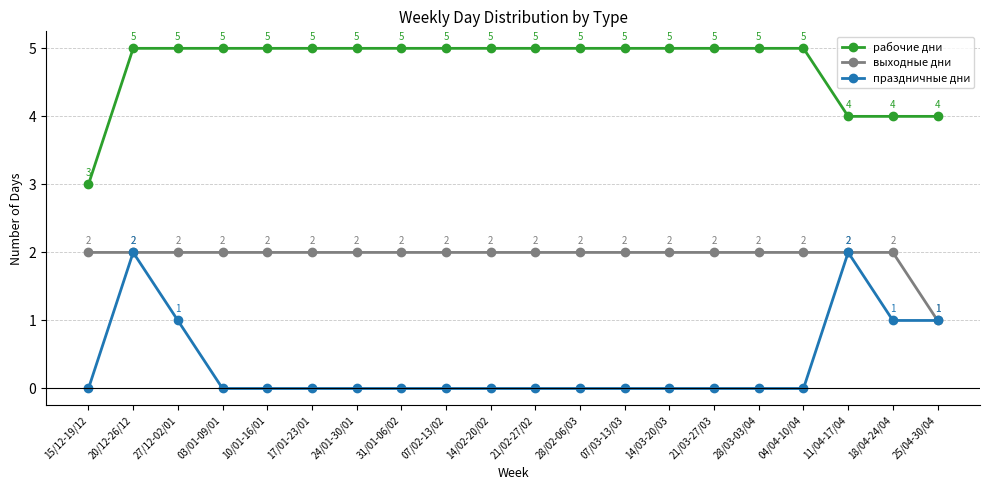

What is the difference between the highest and lowest values at 04/04-10/04?

5